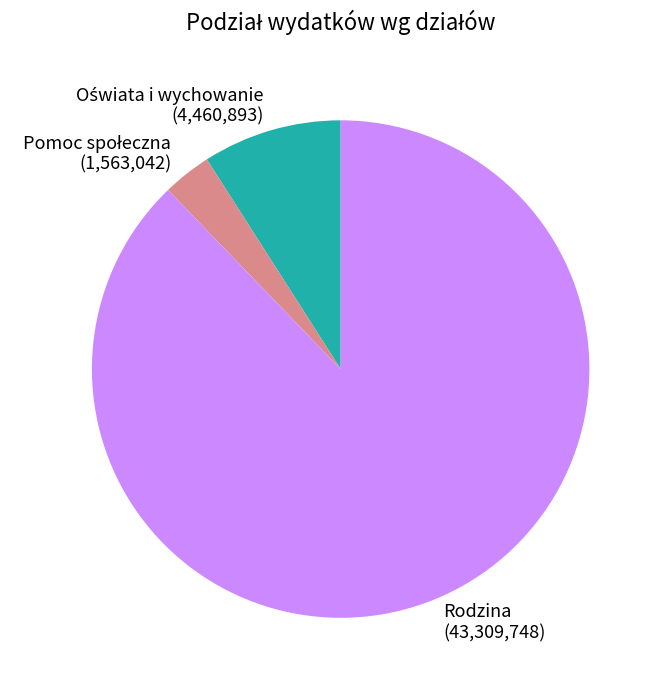

True or false: Rodzina accounts for 82% of the total.

False